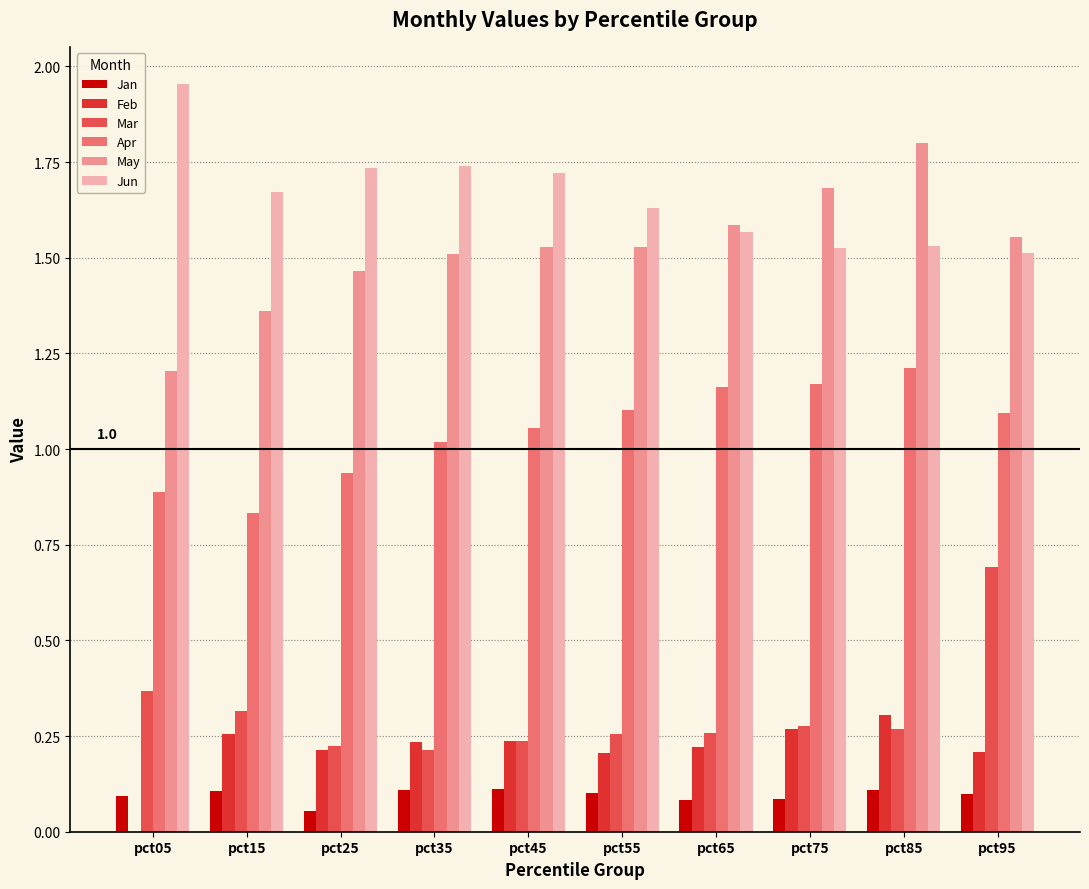

What is the total value across all series at pct75?

5.0